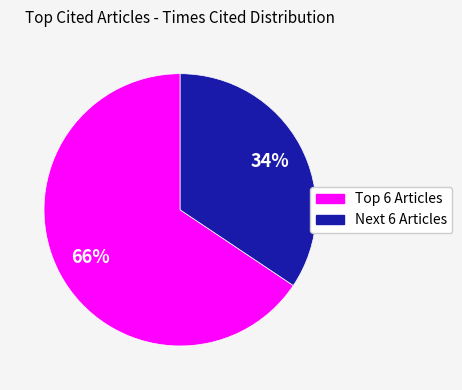

To the nearest percent, what is the average slice percentage?

50%